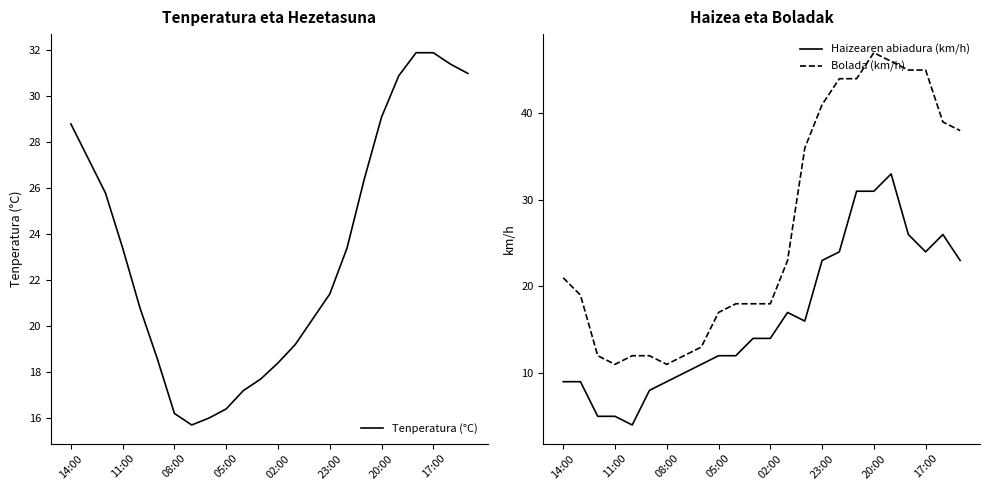

True or false: Bolada (km/h) and Haizearen abiadura (km/h) cross at least once.

False